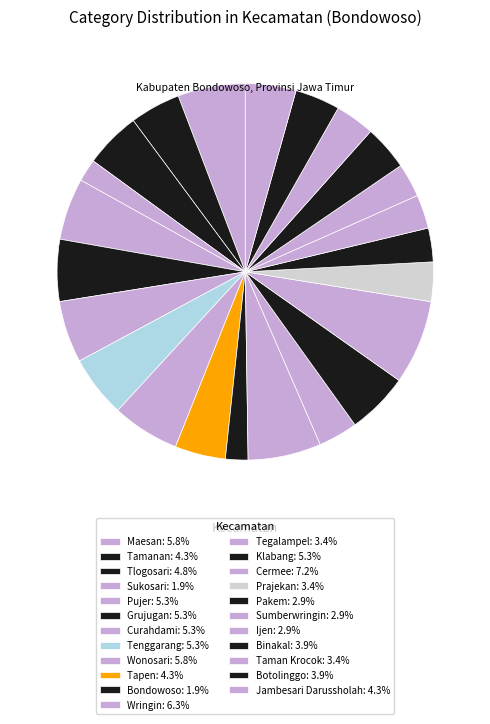

Combined, do Wringin and Tamanan account for over 50%?

No